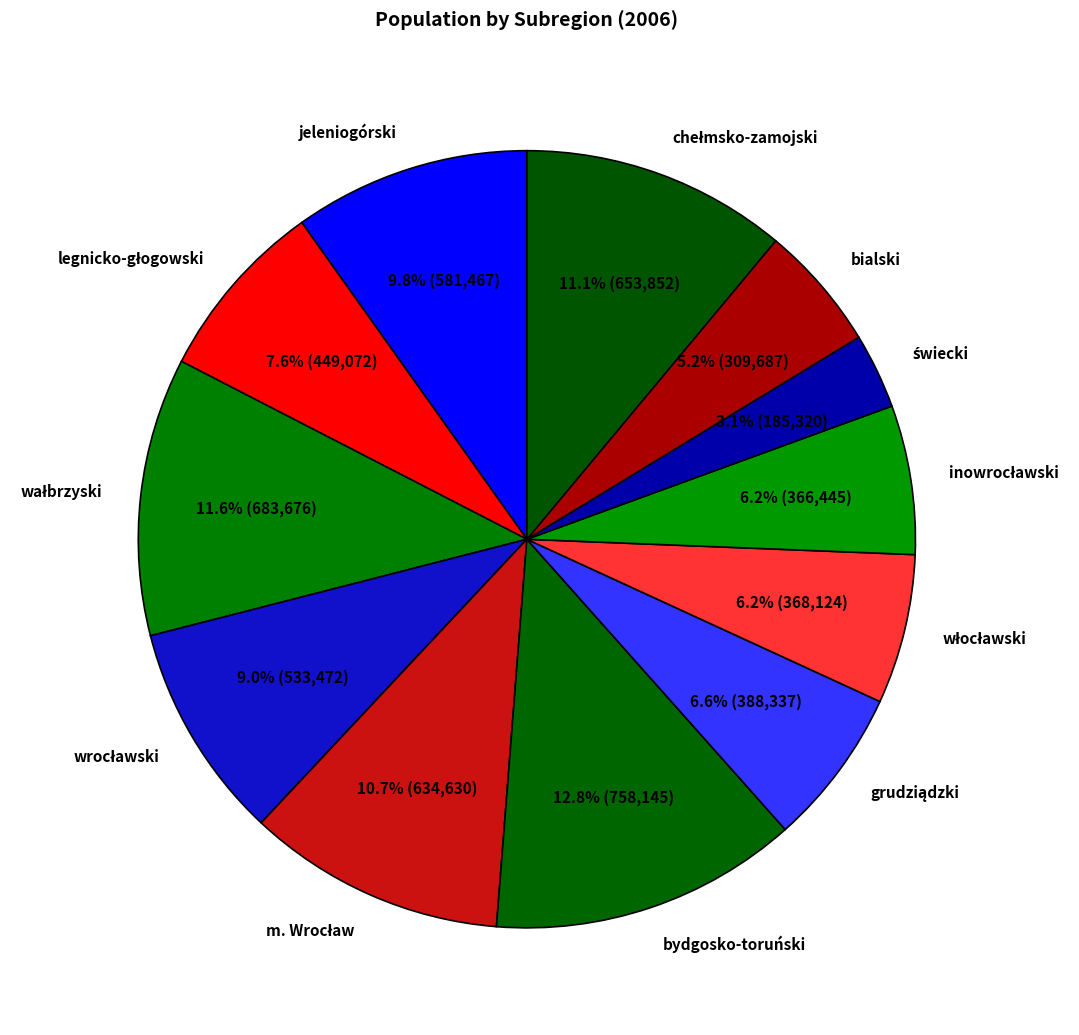

Does bydgosko-toruński represent more than half of the total?

No